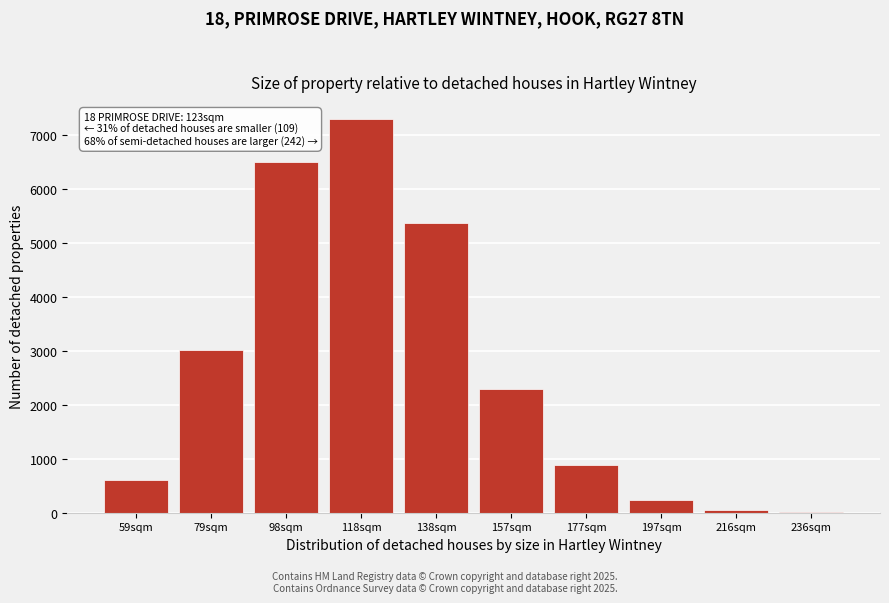

What is the greatest value displayed?

7303.4